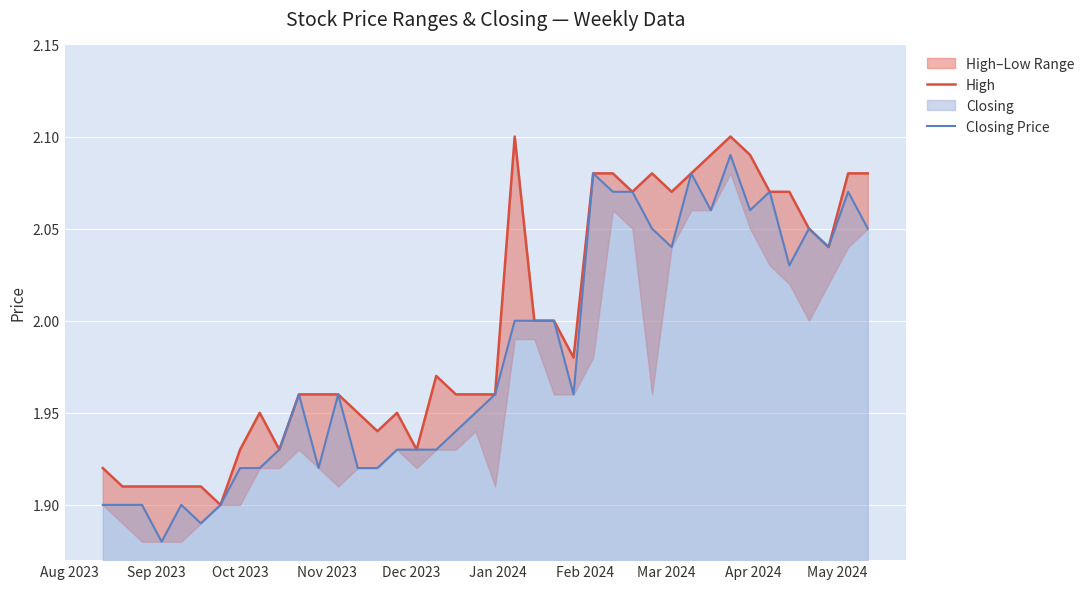

True or false: Closing Price and High cross at least once.

False